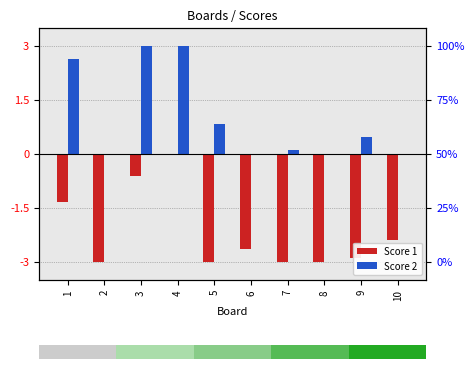

What are all the series names shown in the legend?

Score 1, Score 2